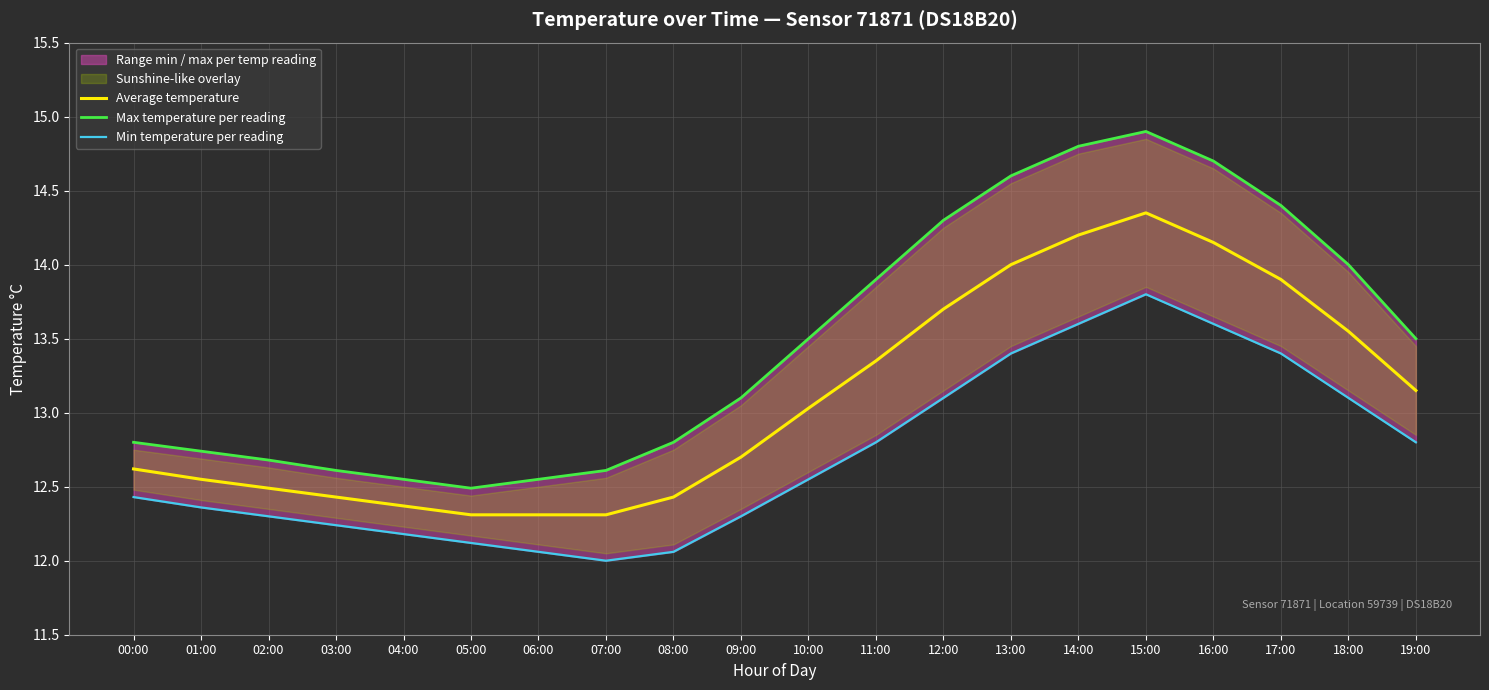

The value of Average temperature at 00:00 is 22.2. True or false?

False